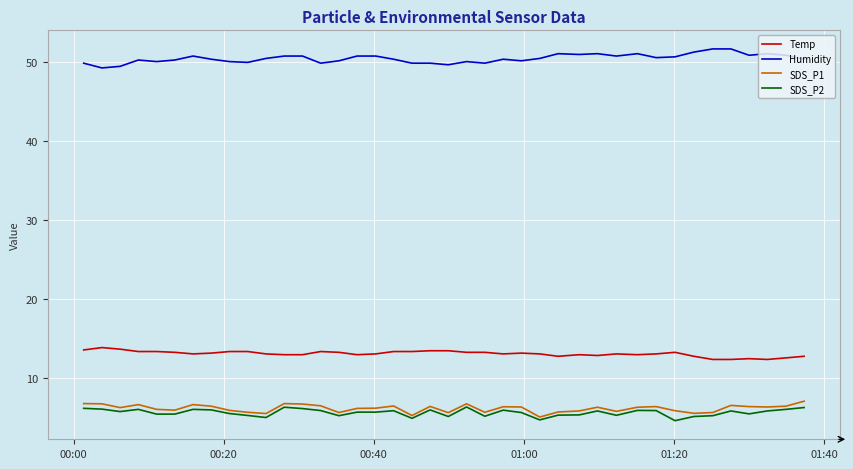

How many lines are shown in the chart?

4